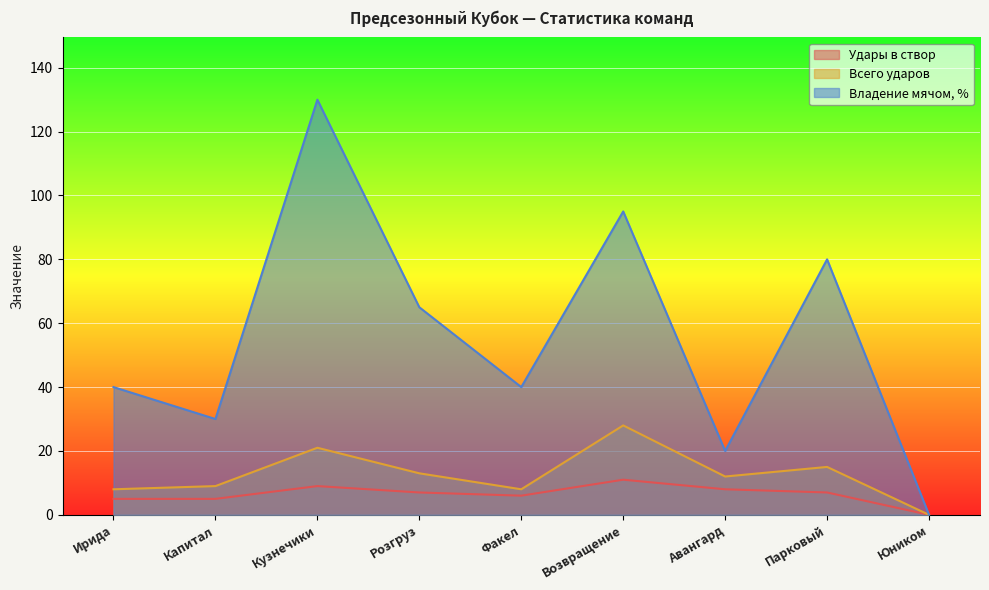

The value of Удары в створ at Парковый is 7. True or false?

True